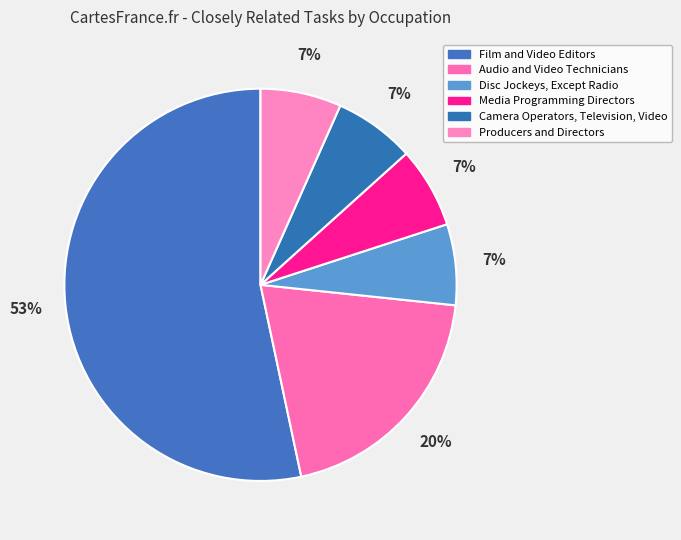

Which slice represents more than half of the pie?

Film and Video Editors